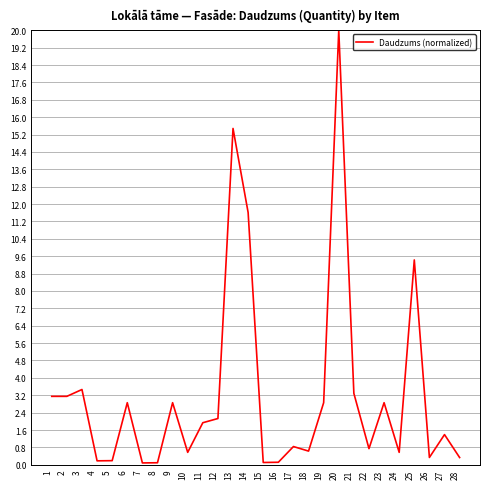

What is the approximate value at 14?

11.6